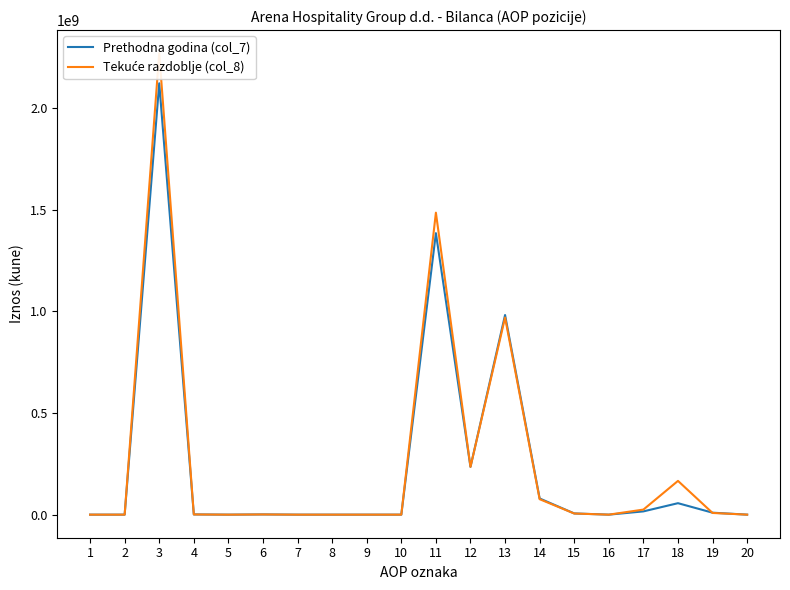

True or false: Prethodna godina (col_7) has more than 2 points higher than both neighbors.

True